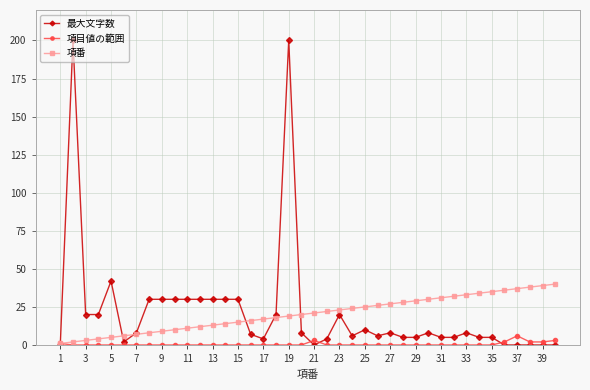

What is the highest value of the 項番 series?

40